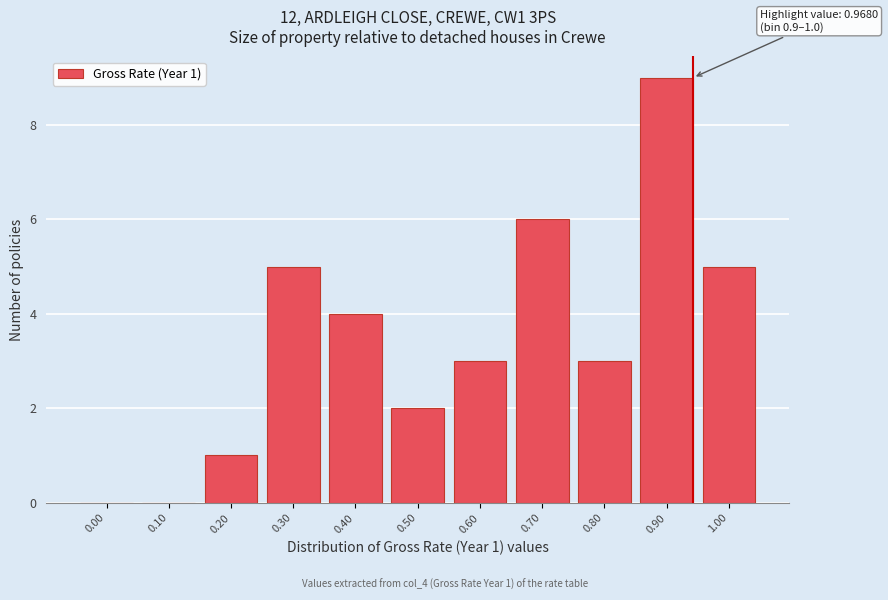

Reading left to right, extract all data points from this chart.

0.00=0	0.10=0	0.20=1	0.30=5	0.40=4	0.50=2	0.60=3	0.70=6	0.80=3	0.90=9	1.00=5